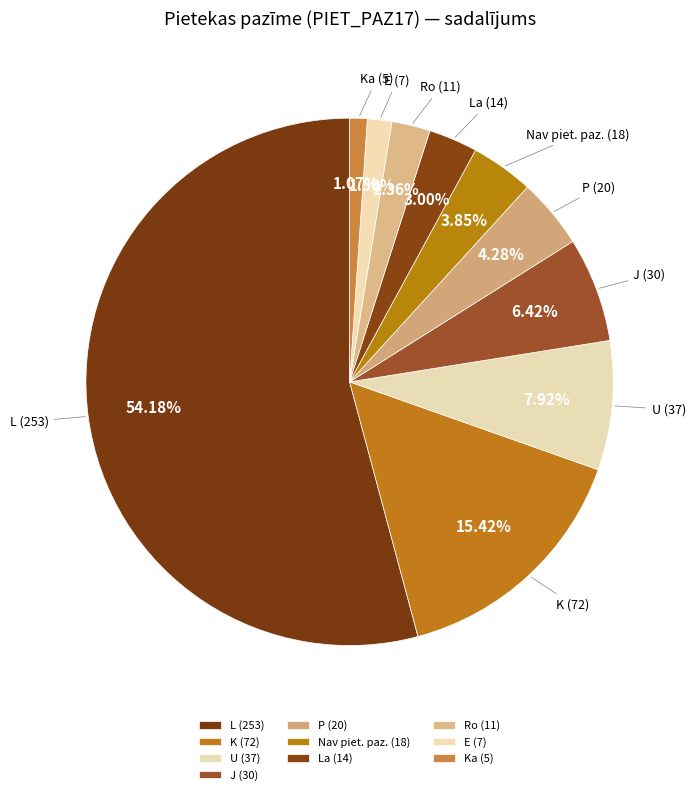

Which slice represents more than half of the pie?

L (253)